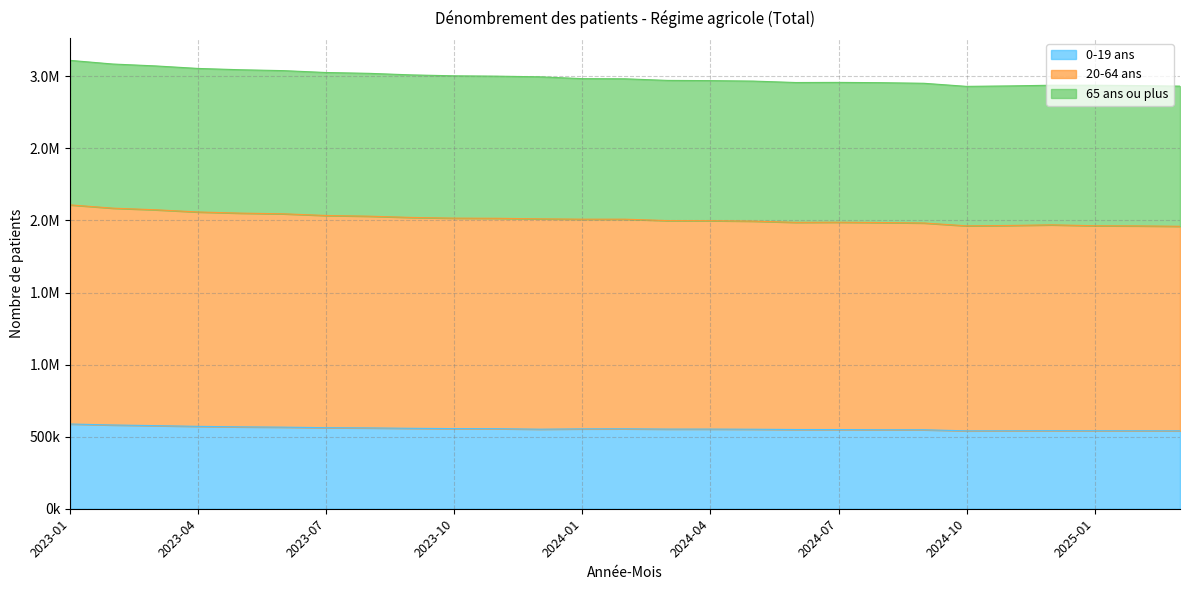

What is the highest value of the 0-19 ans series?

587858